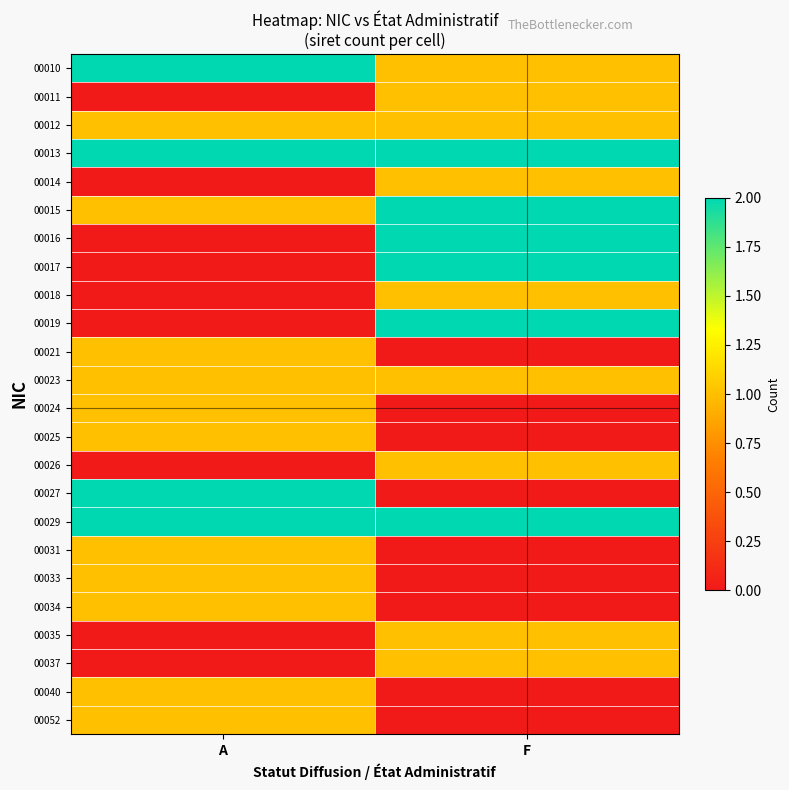

Which series has the largest total across all categories?

00013